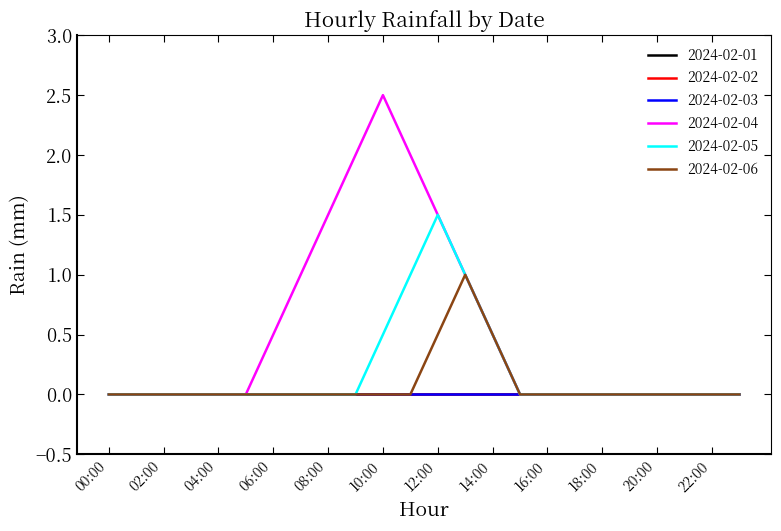

Rank the series by their maximum value, from highest to lowest.

2024-02-04, 2024-02-05, 2024-02-06